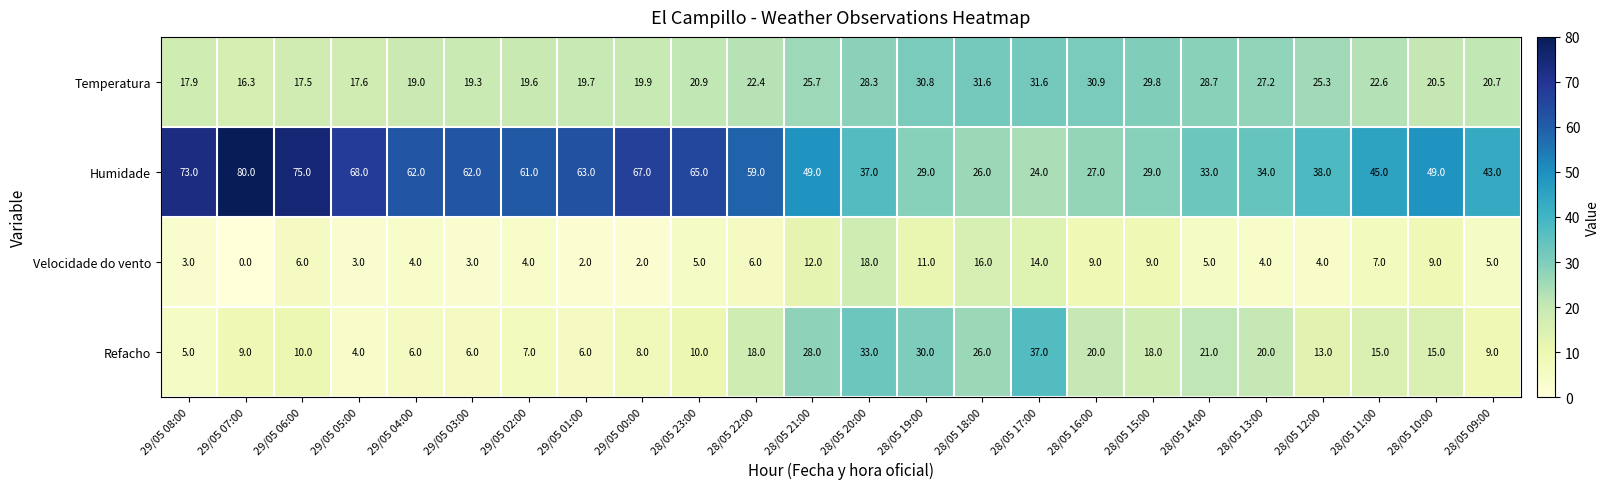

At how many categories does at least one series exceed 71?

3